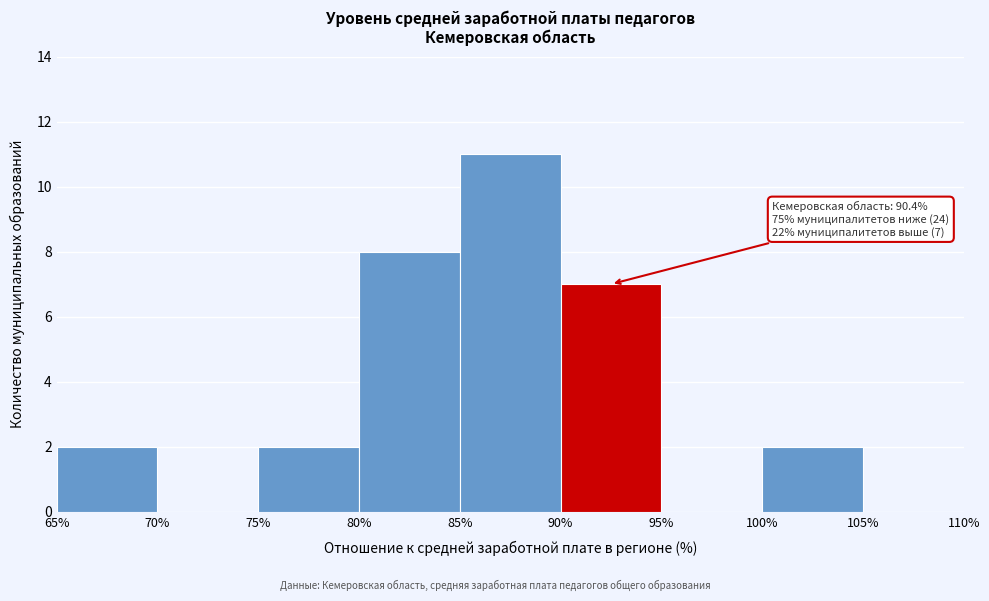

Over which range of the x-axis is the bar tallest?

85% to 90%